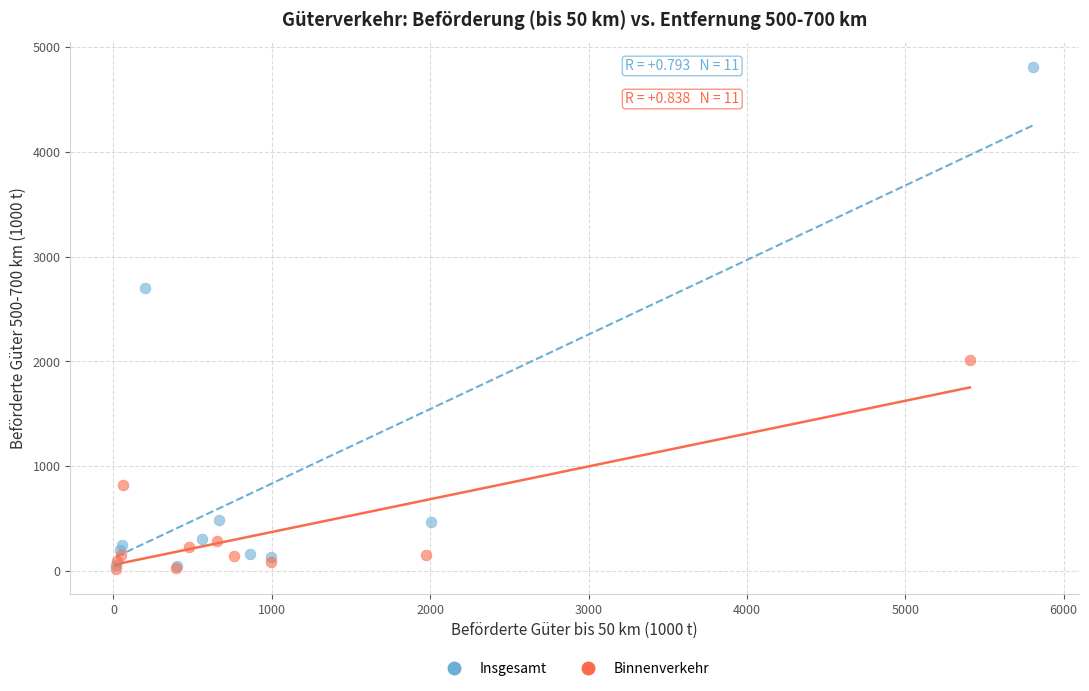

Which series has the largest Y range (max minus min)?

Insgesamt